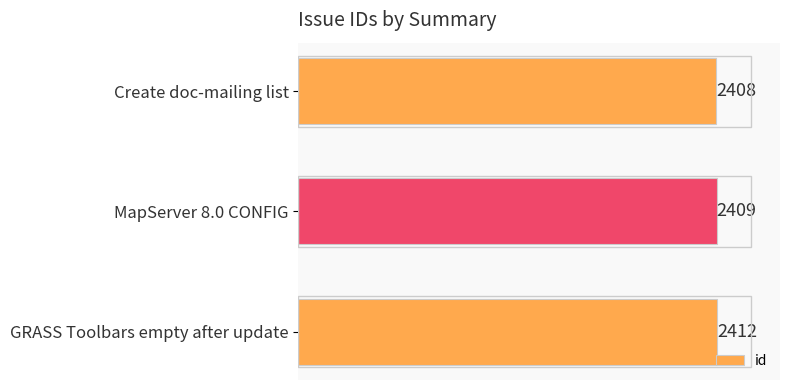

How many values are between 2408 and 2412?

3